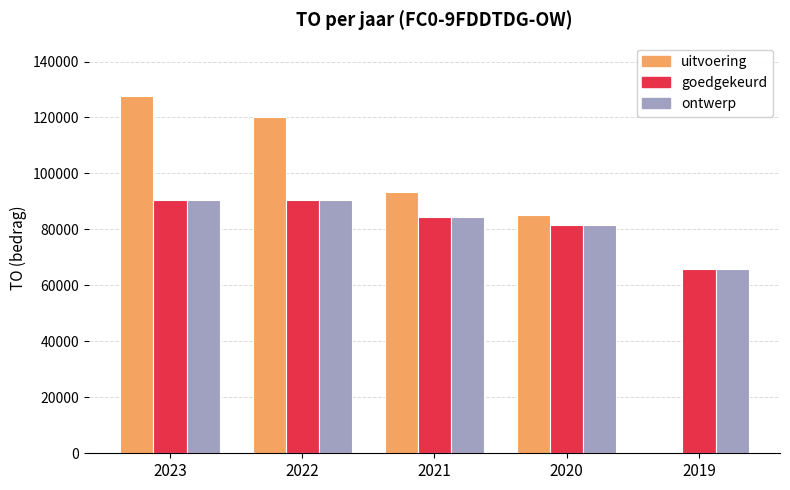

What is the total value across all series at 2021?

262621